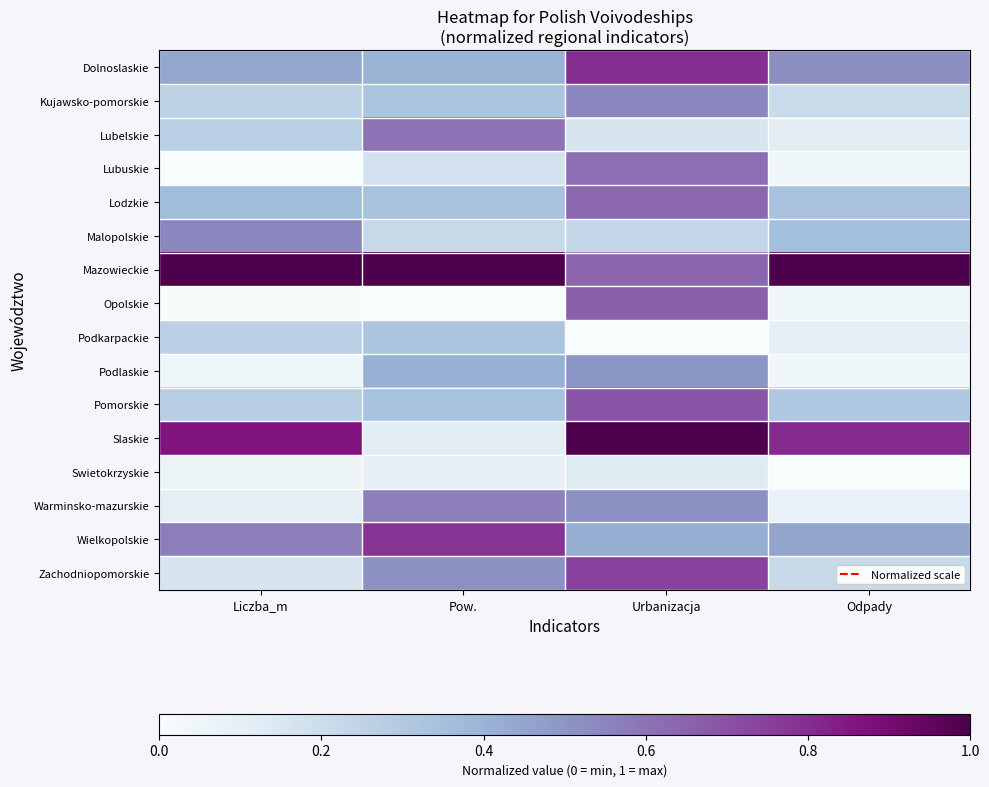

Count the number of categories in the chart.

4